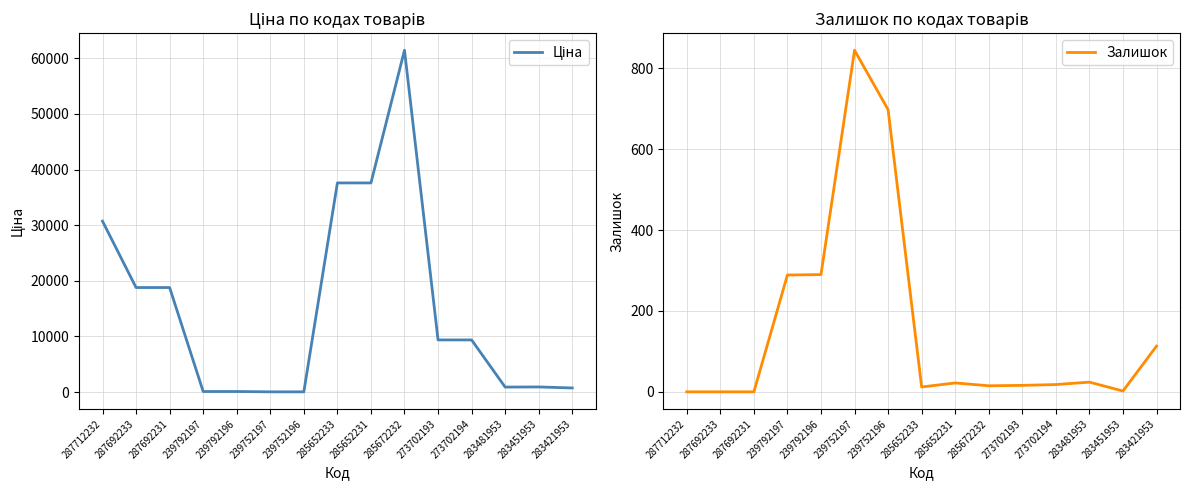

In Ціна, how many points are lower than both neighbors (excluding endpoints)?

1